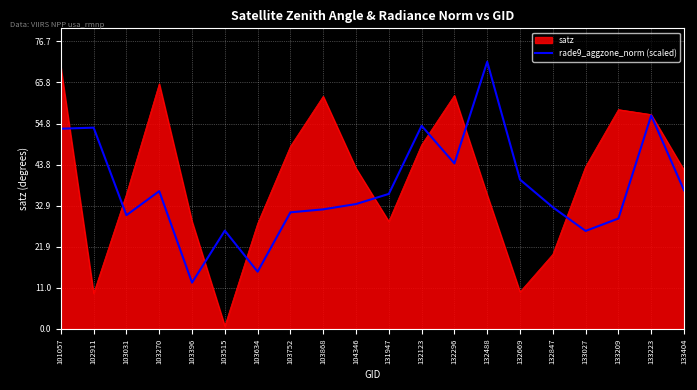

What is the minimum value shown in the chart?

0.8